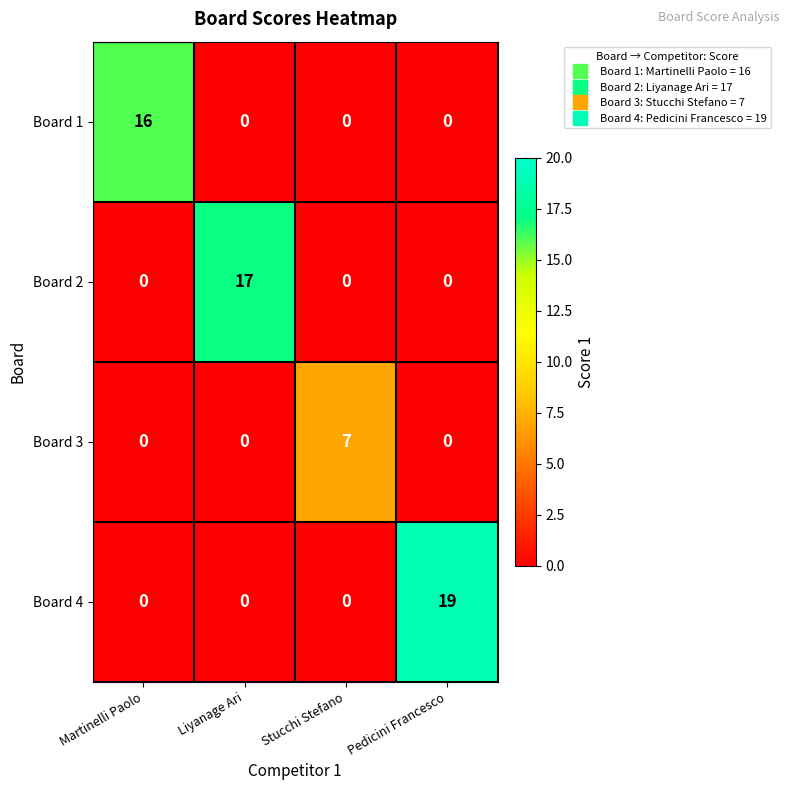

What is the greatest value displayed?

19